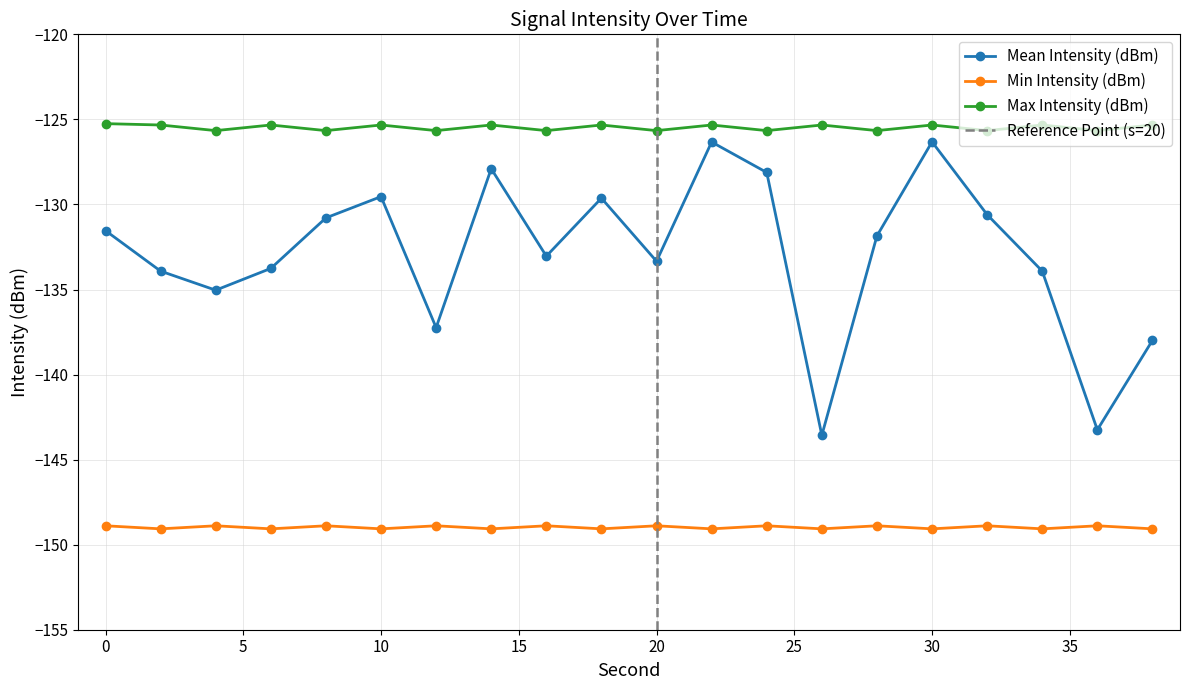

Rank the series by their average value, from lowest to highest.

Min Intensity (dBm), Mean Intensity (dBm), Max Intensity (dBm)